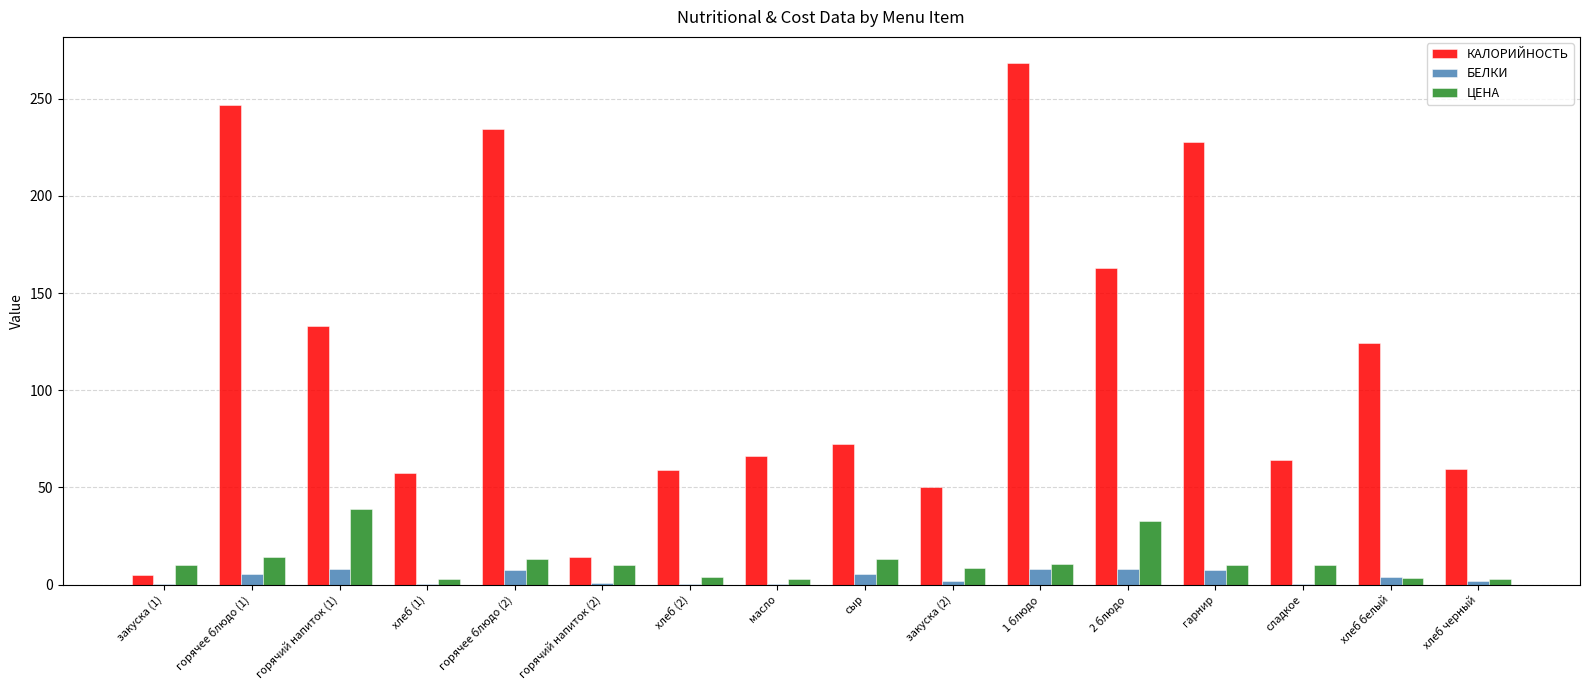

Does the chart contain stacked bars?

No